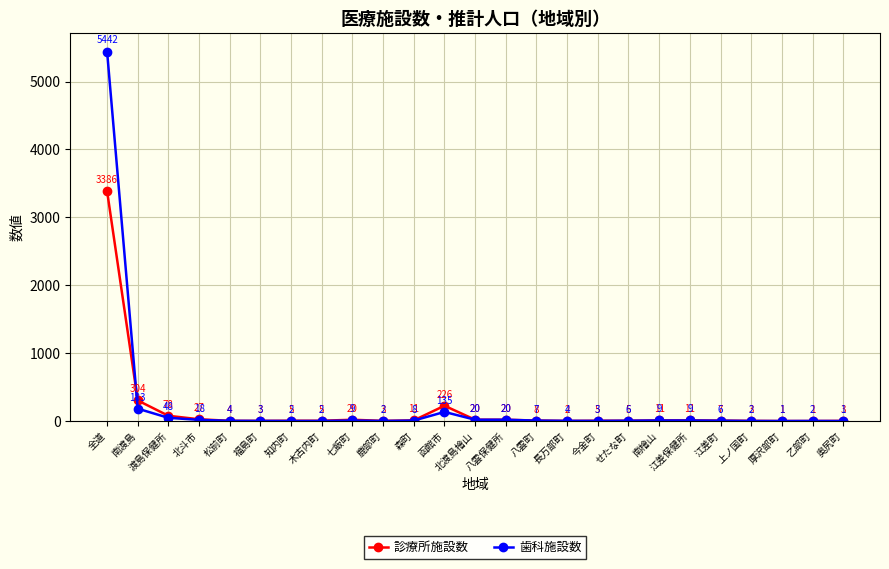

List the series in order of their peak value, lowest first.

診療所施設数, 歯科施設数